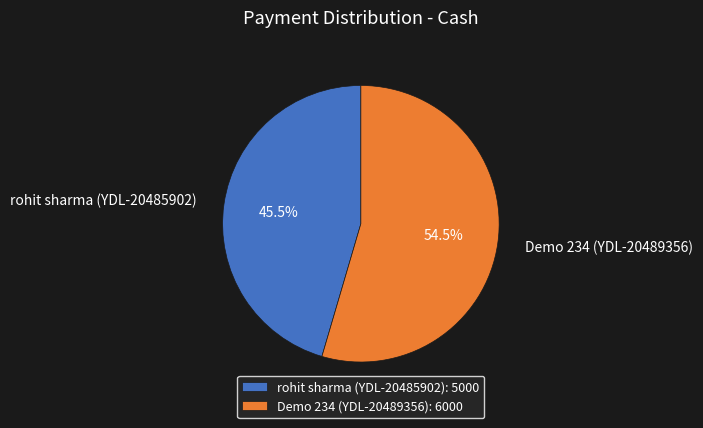

What percentage do rohit sharma (YDL-20485902) and Demo 234 (YDL-20489356) together represent?

100.0%